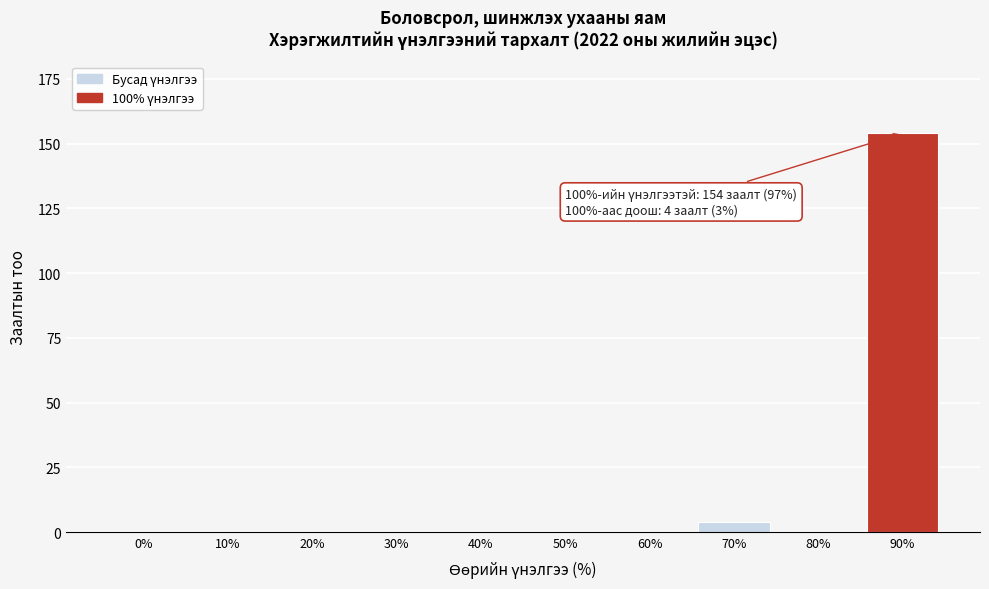

Reading left to right, extract all data points from this chart.

0%=0	10%=0	20%=0	30%=0	40%=0	50%=0	60%=0	70%=4	80%=0	90%=154